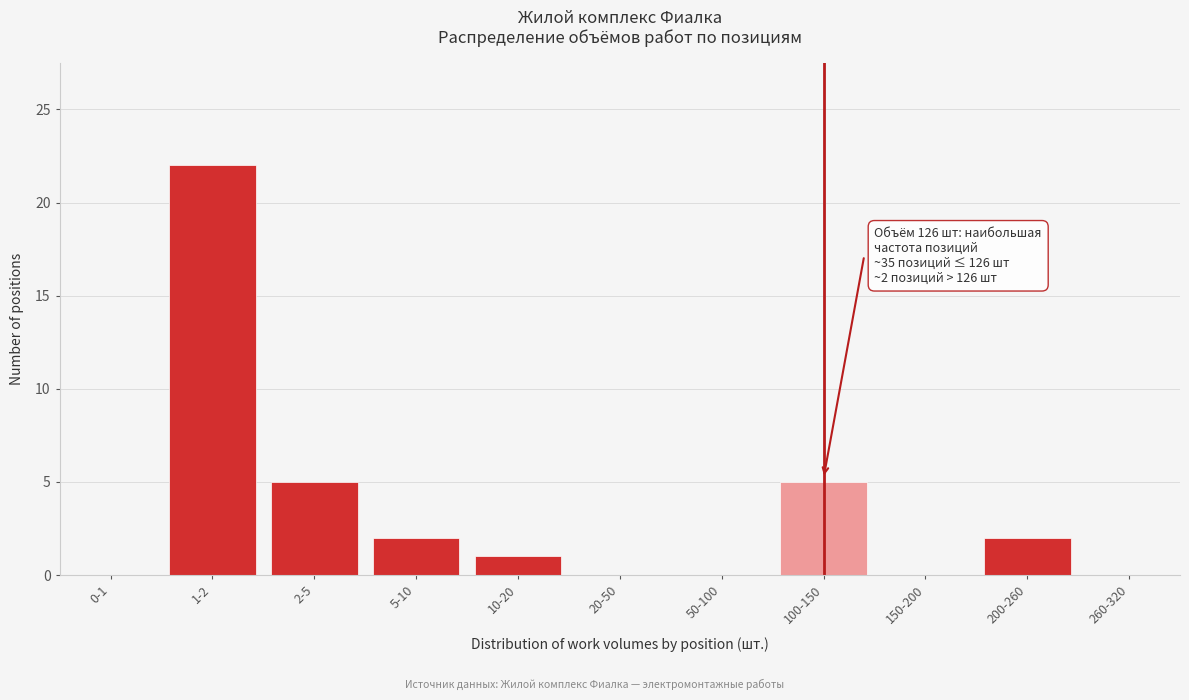

Reading left to right, extract all data points from this chart.

0-1=0	1-2=22	2-5=5	5-10=2	10-20=1	20-50=0	50-100=0	100-150=5	150-200=0	200-260=2	260-320=0